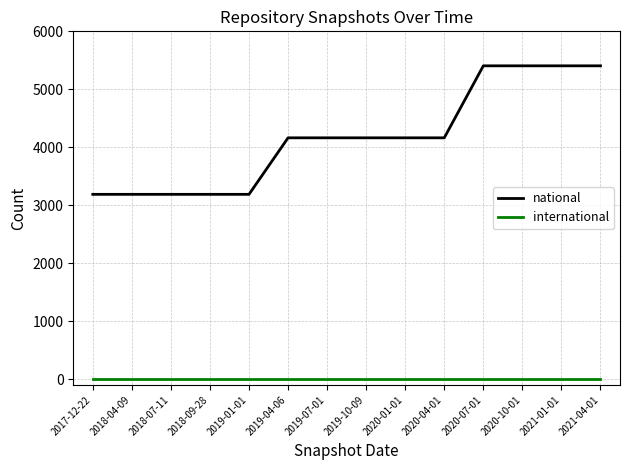

The value of national at 2019-07-01 is 4163. True or false?

True